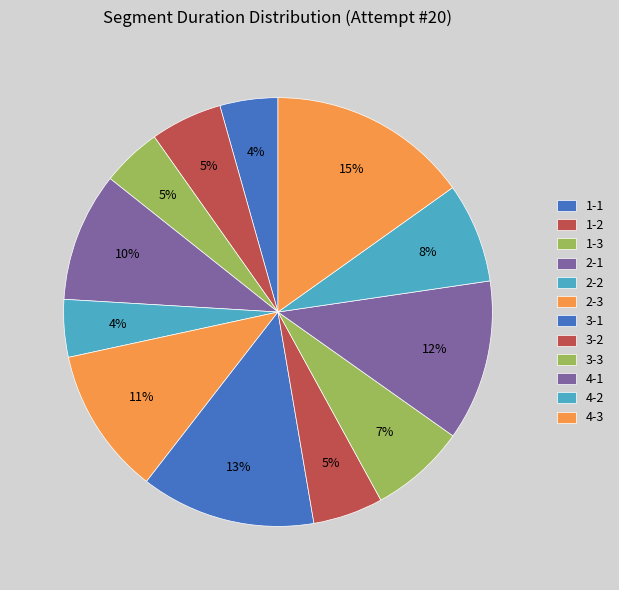

Which slice is the largest?

4-3